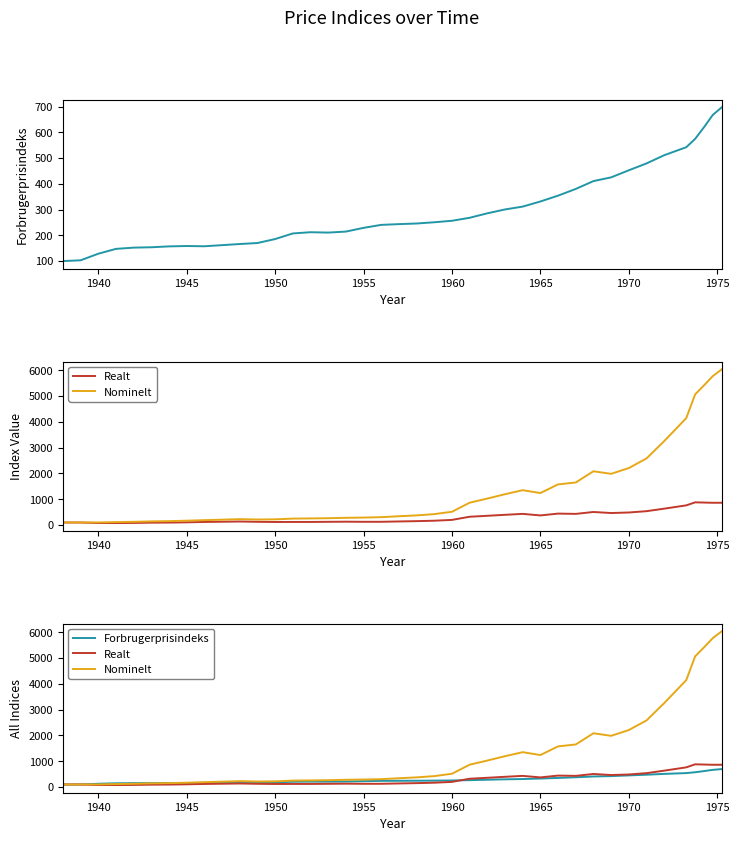

At how many categories does at least one series exceed 354?

20